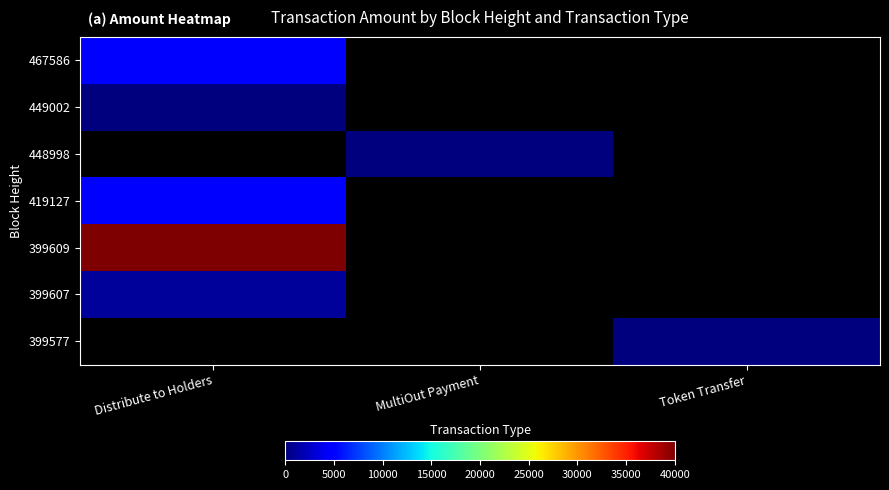

Which label corresponds to the smallest value in the chart?

Token Transfer